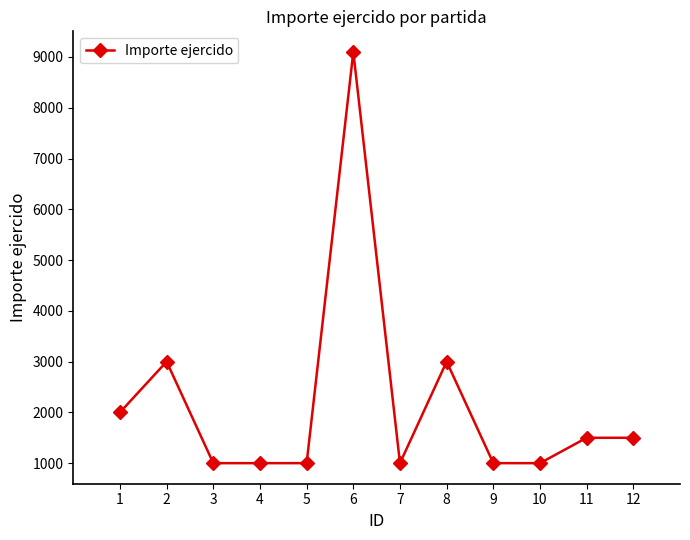

Which has a higher value, 6 or 9?

6